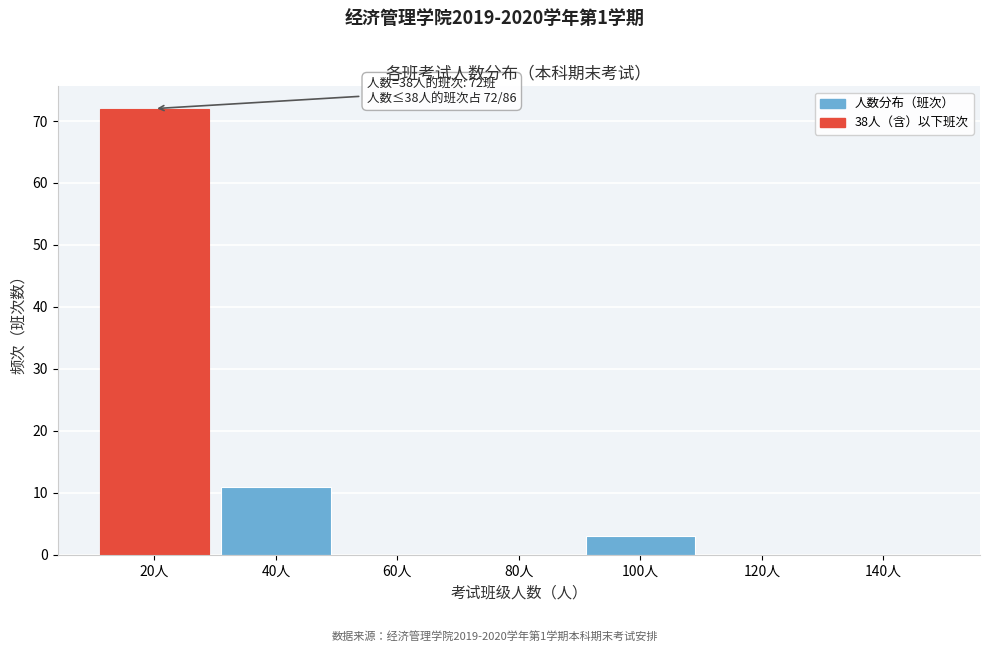

Reading right to left, transcribe all the data shown in this chart.

140人=0	120人=0	100人=3	80人=0	60人=0	40人=11	20人=72